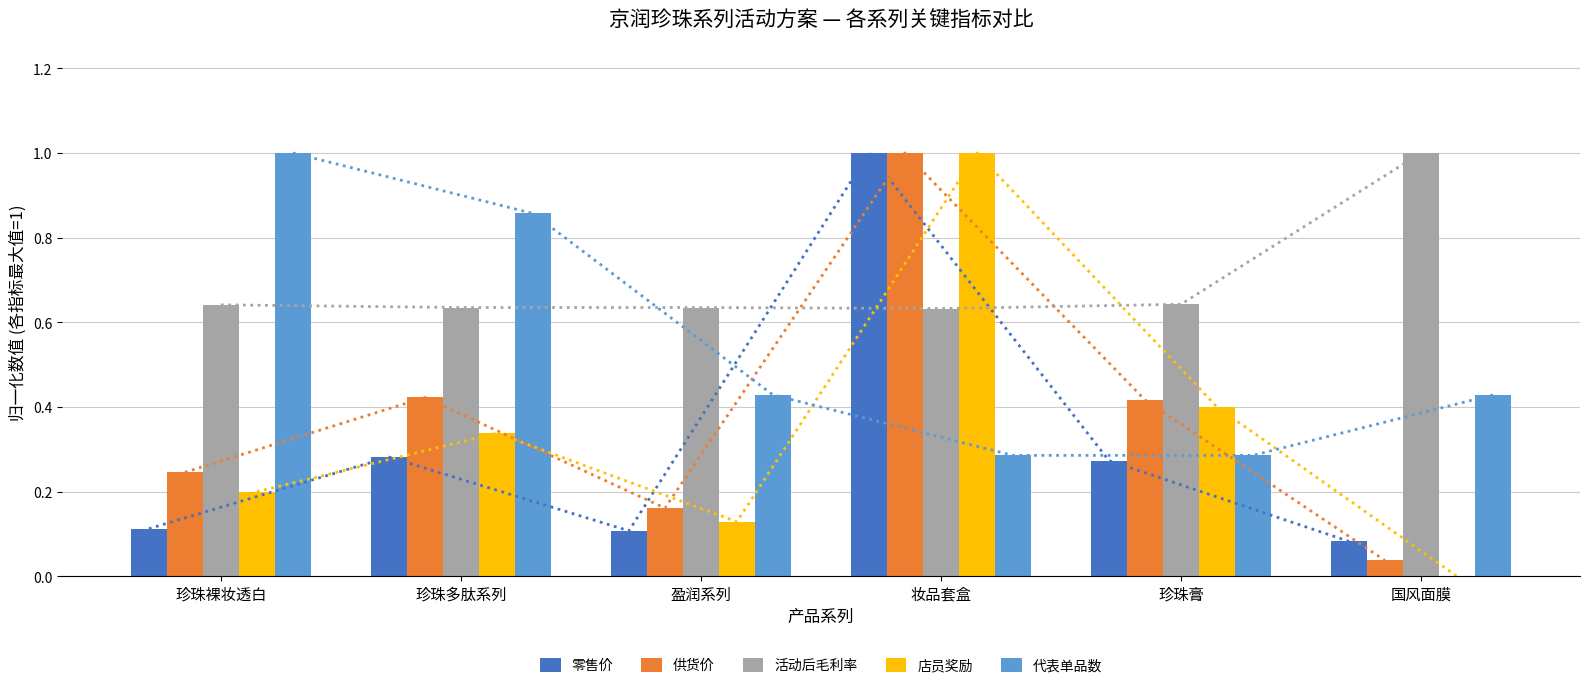

What is the difference between the highest and lowest values at 珍珠膏?

0.4